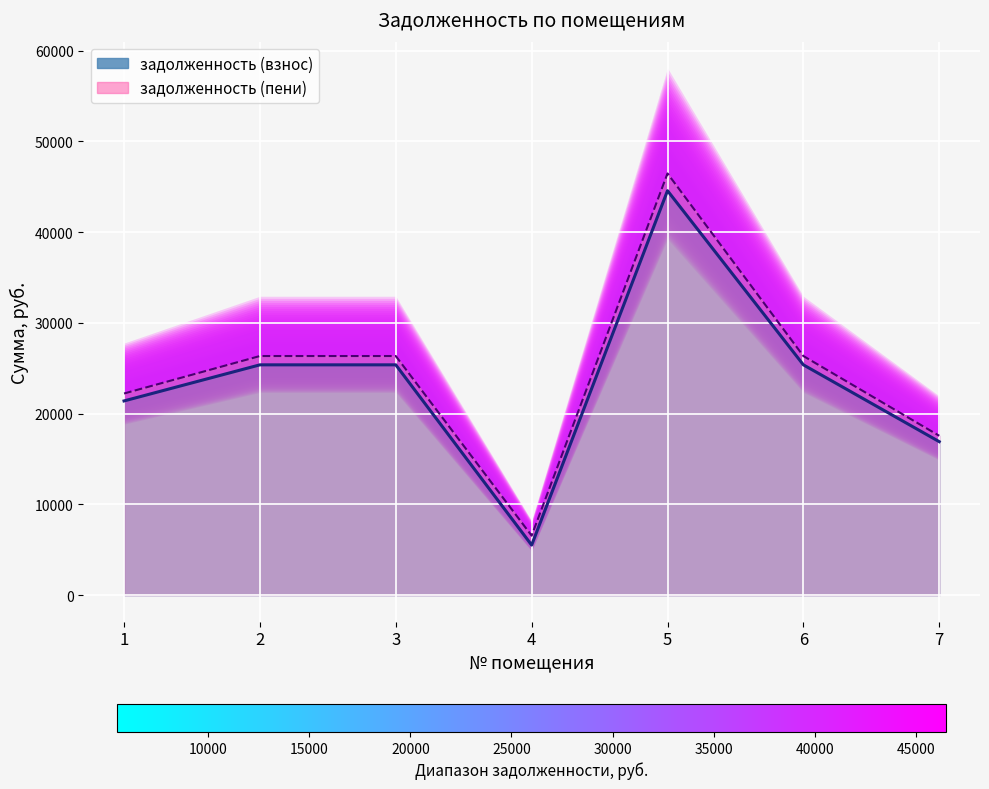

What is the value of the задолженность (взнос) point at the 6th from the left?

25381.7